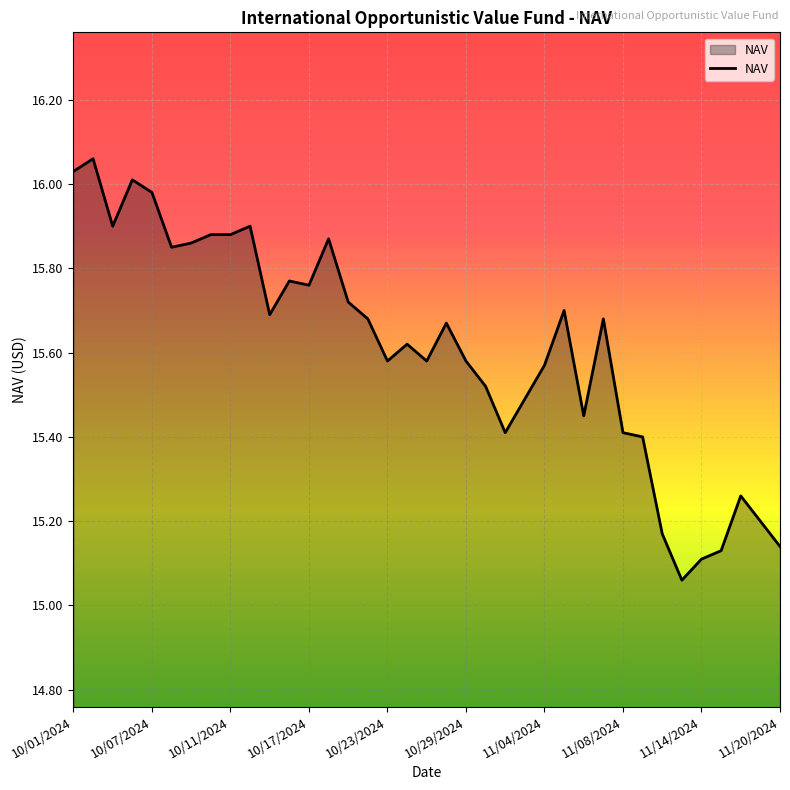

What is the difference between the maximum and minimum values?

1.0